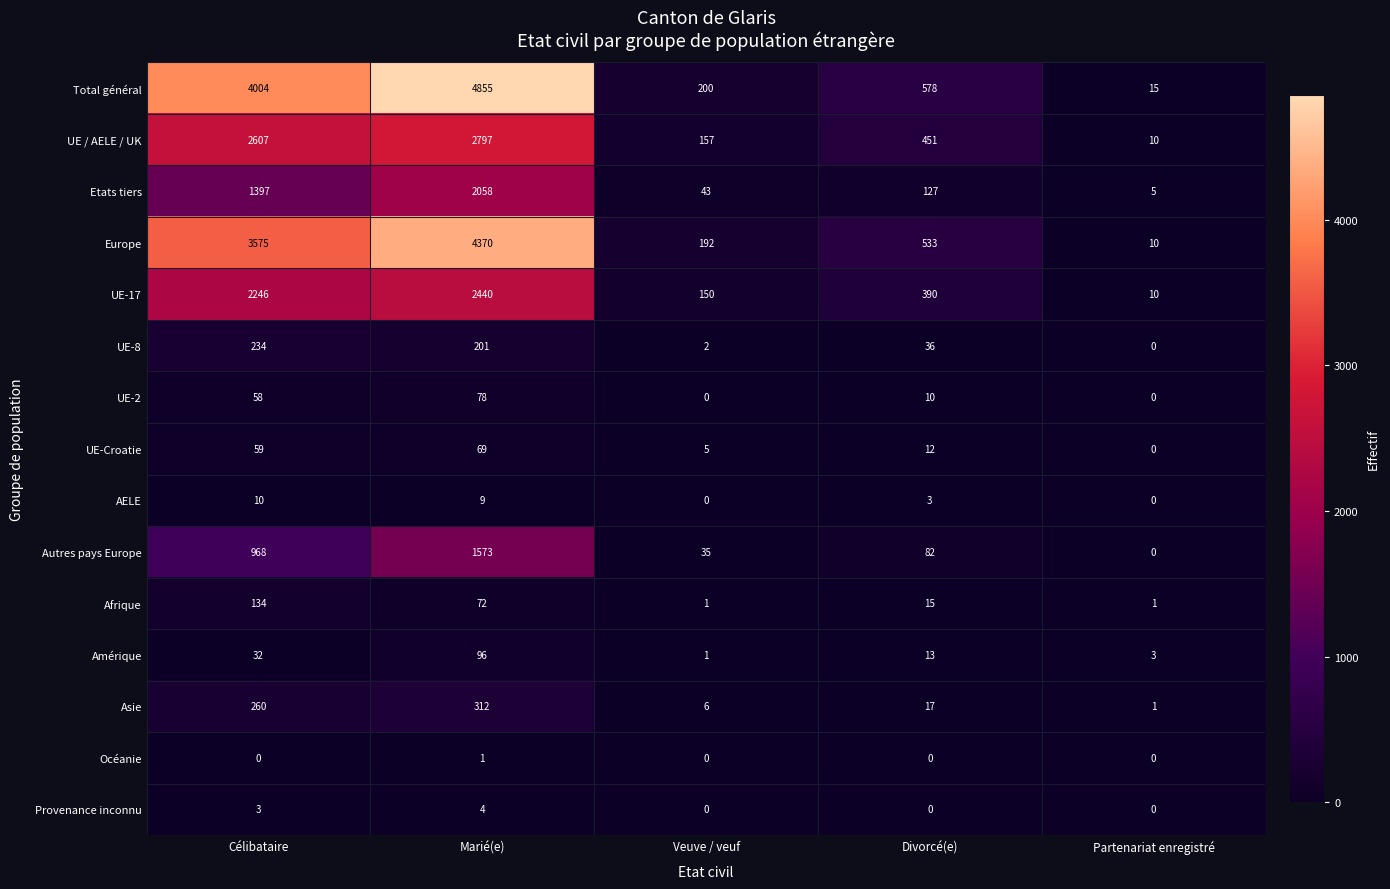

List the series in order of their peak value, lowest first.

Océanie, Provenance inconnu, AELE, UE-Croatie, UE-2, Amérique, Afrique, UE-8, Asie, Autres pays Europe, Etats tiers, UE-17, UE / AELE / UK, Europe, Total général